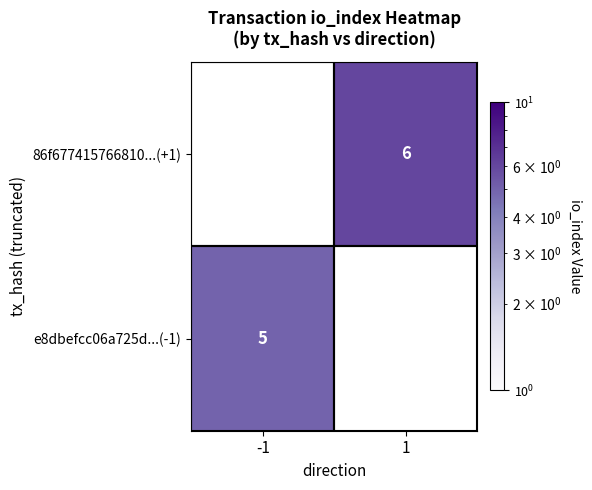

Which label corresponds to the largest value in the chart?

1